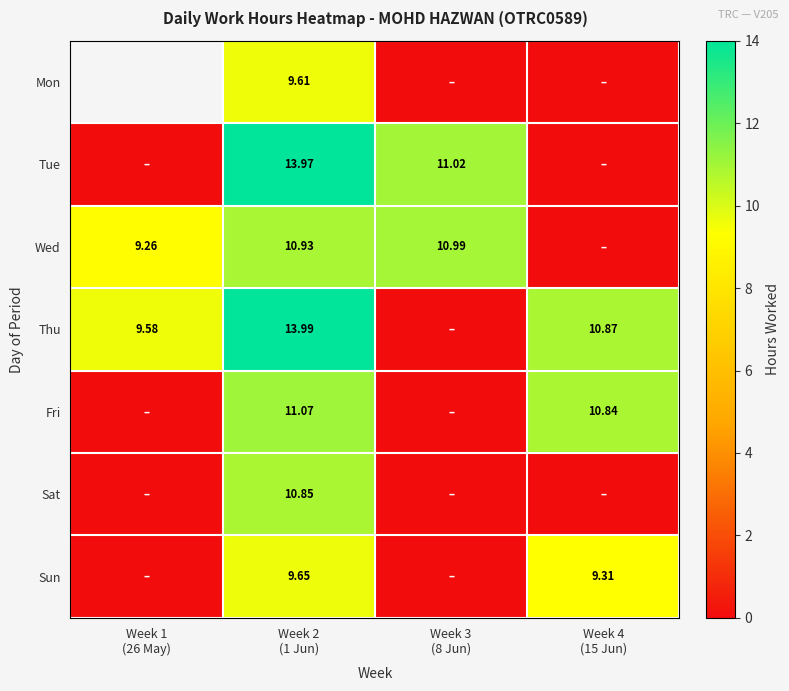

Which series has the largest range (max minus min)?

Thu